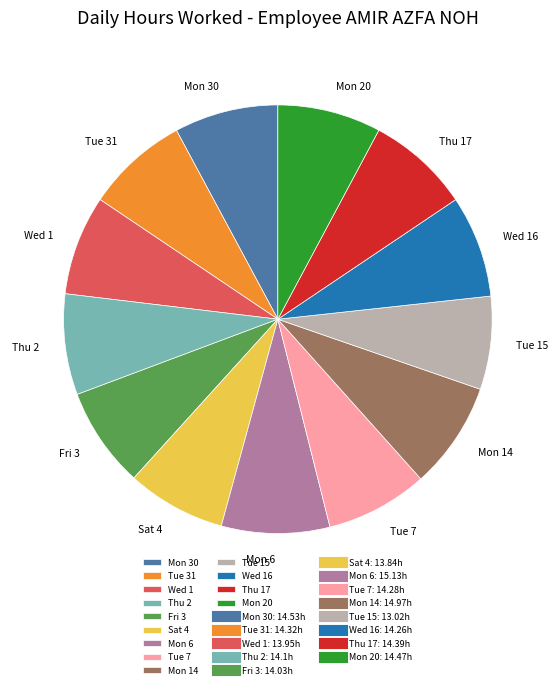

Approximately how many times larger is the value at Wed 1 compared to Tue 7?

1.0